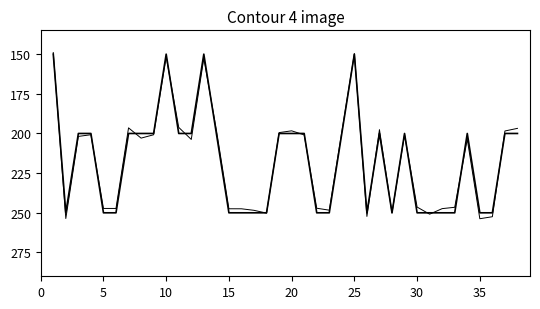

The Pervyi gol (smooth) series shows 0.7 at 10. True or false?

False